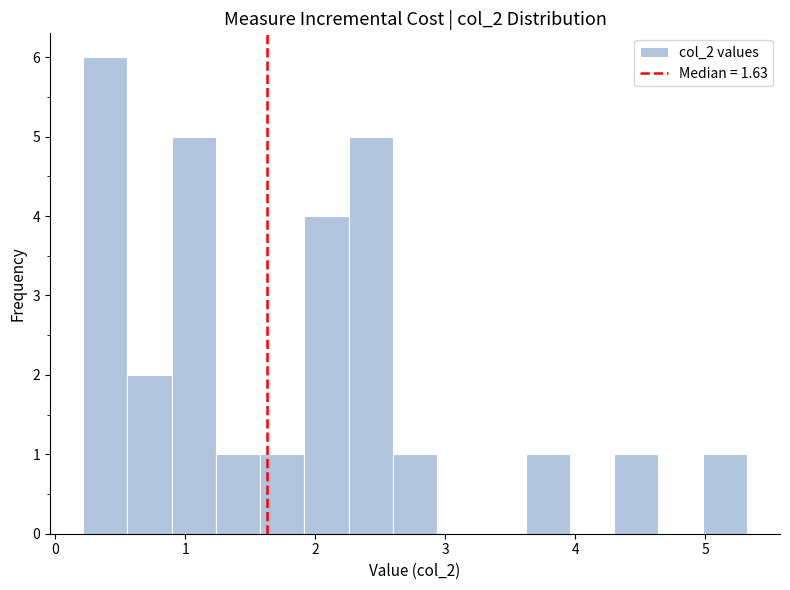

Read against the x-axis, roughly where is the centre of the tallest bar?

0.4